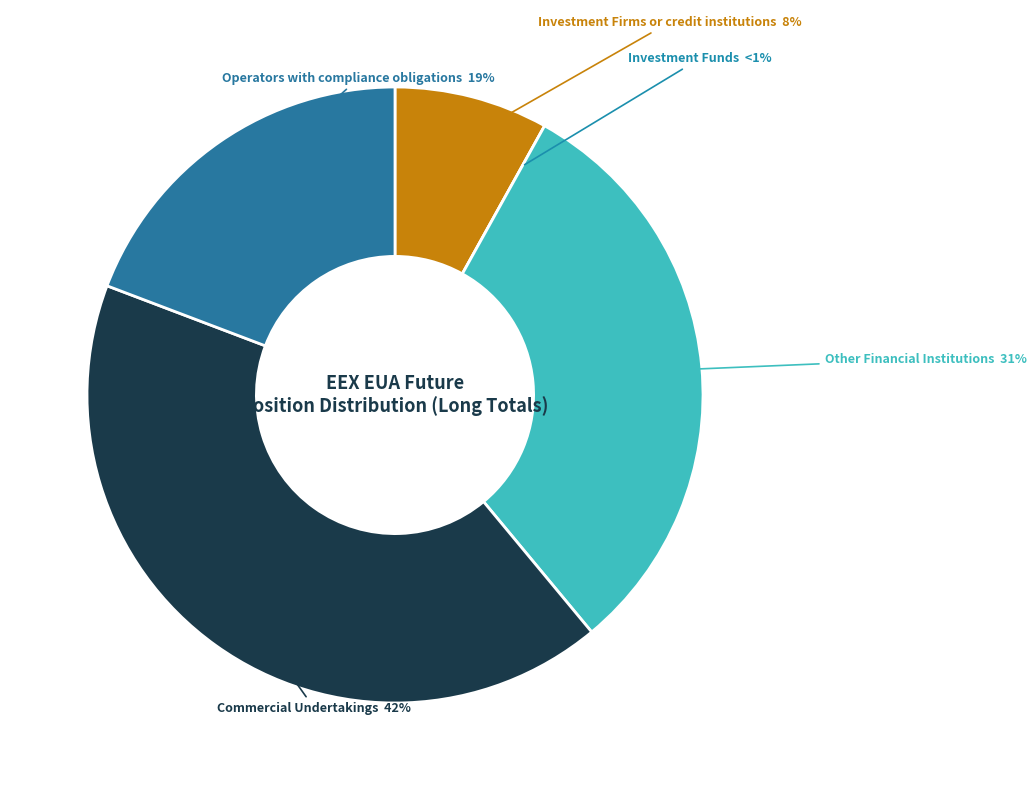

What is the total percentage of Investment Funds (Long) and Investment Firms or credit institutions (Long)?

8.1%